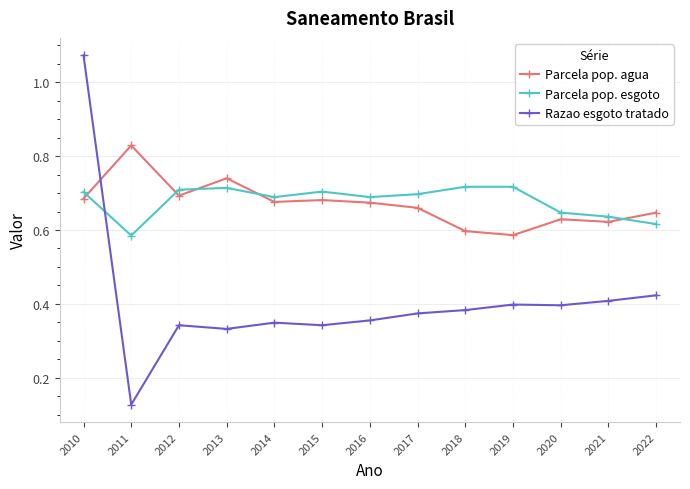

Is it true that Parcela pop. agua equals 1.0 at 2017?

False